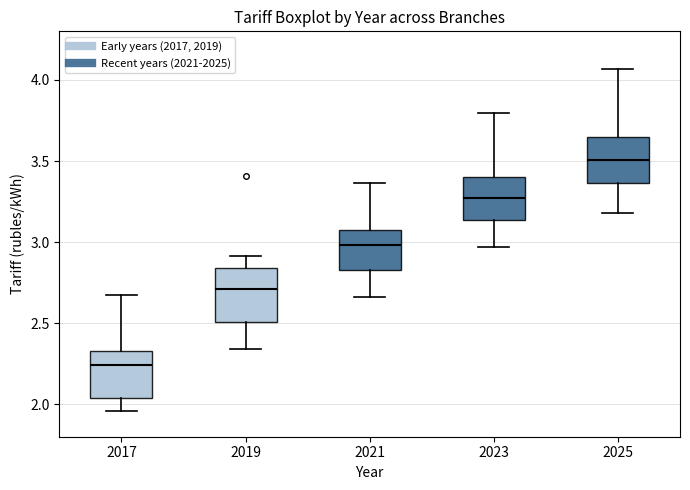

Where does the upper whisker of the box at x = 2021 end on the y-axis? The values are not printed on the chart, so give them approximately, as read against the axis.

3.35